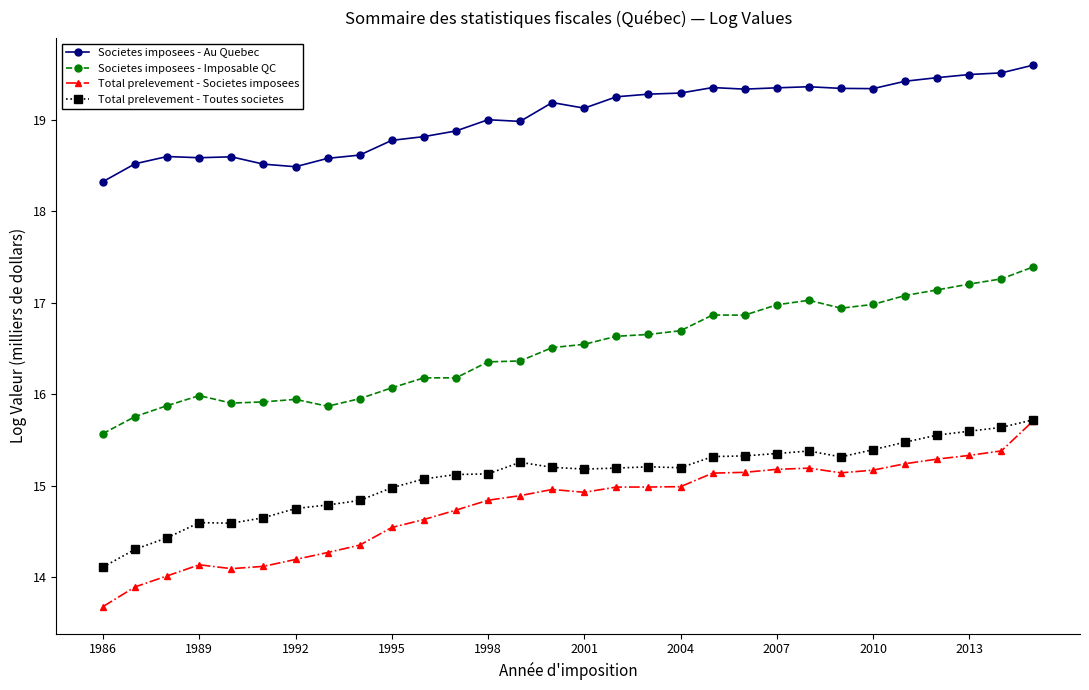

True or false: Total prelevement - Societes imposees has more than 0 interior local peaks.

True